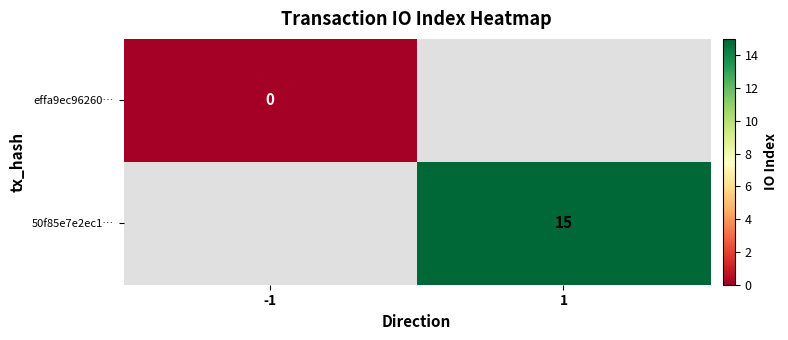

Is the value of effa9ec96260… at -1 greater than the value of 50f85e7e2ec1… at 1?

No